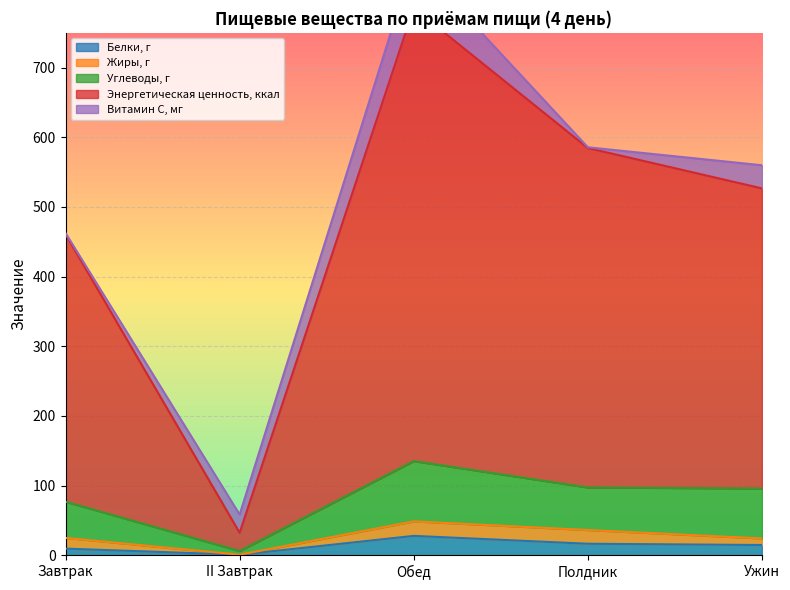

Which series has the widest spread of values?

Энергетическая ценность, ккал